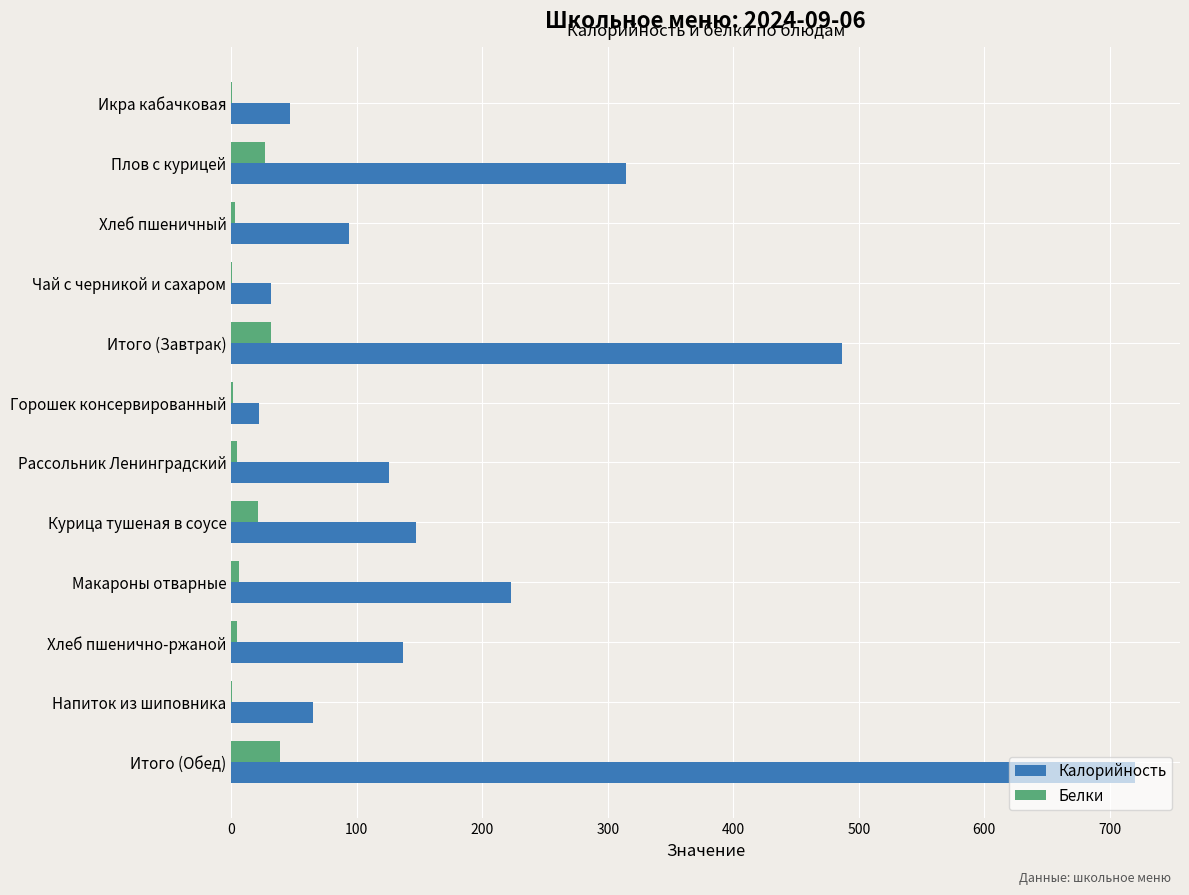

What are all the series names shown in the legend?

Калорийность, Белки